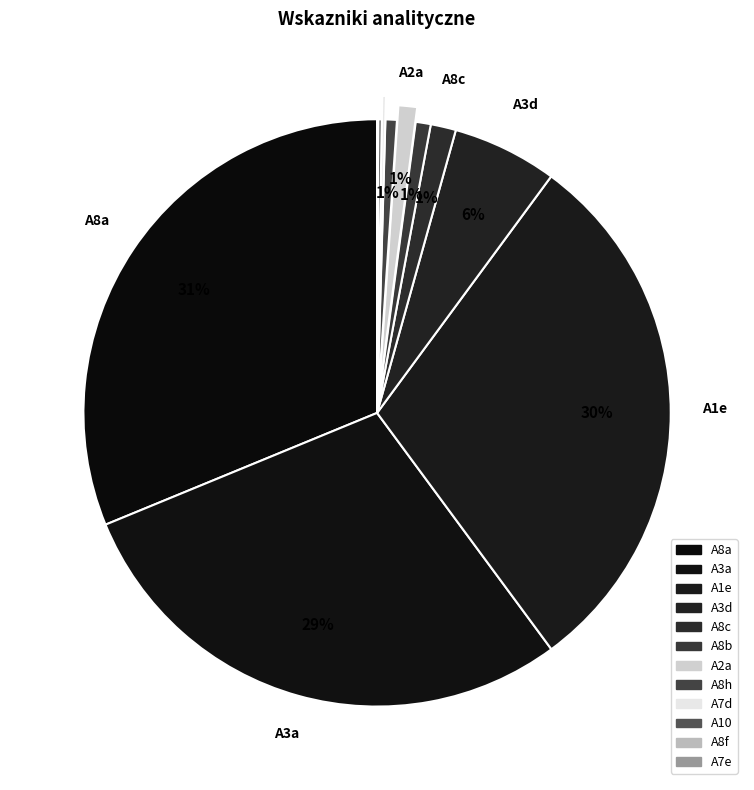

The A8f slice represents 0% of the pie. True or false?

True